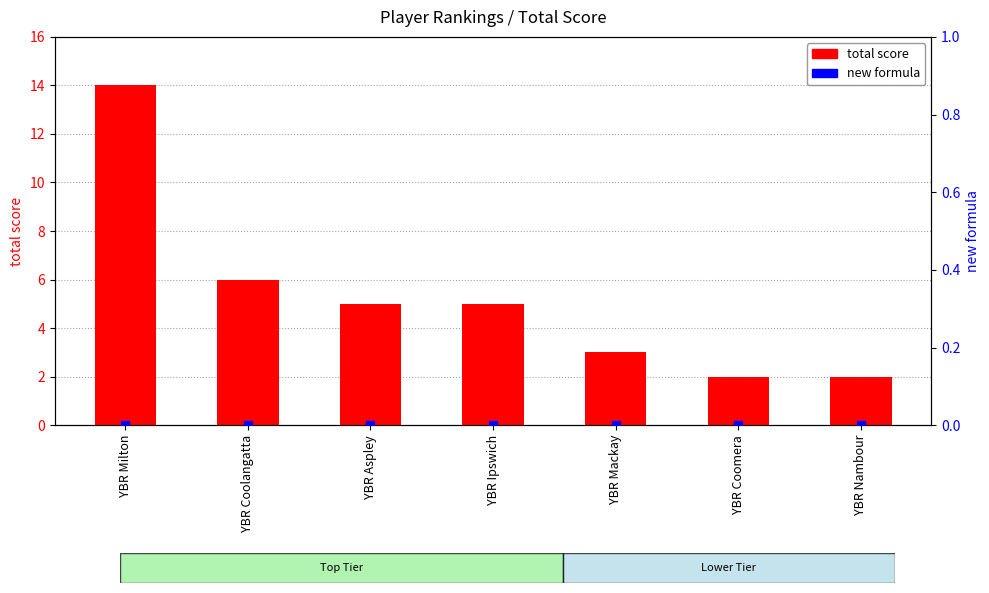

Is the value of total score at YBR Mackay greater than the value of new formula at YBR Coolangatta?

Yes